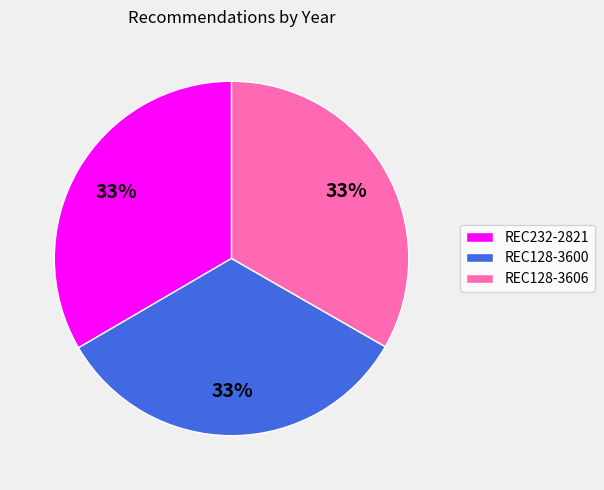

To the nearest percent, what portion does REC128-3606 represent?

33%